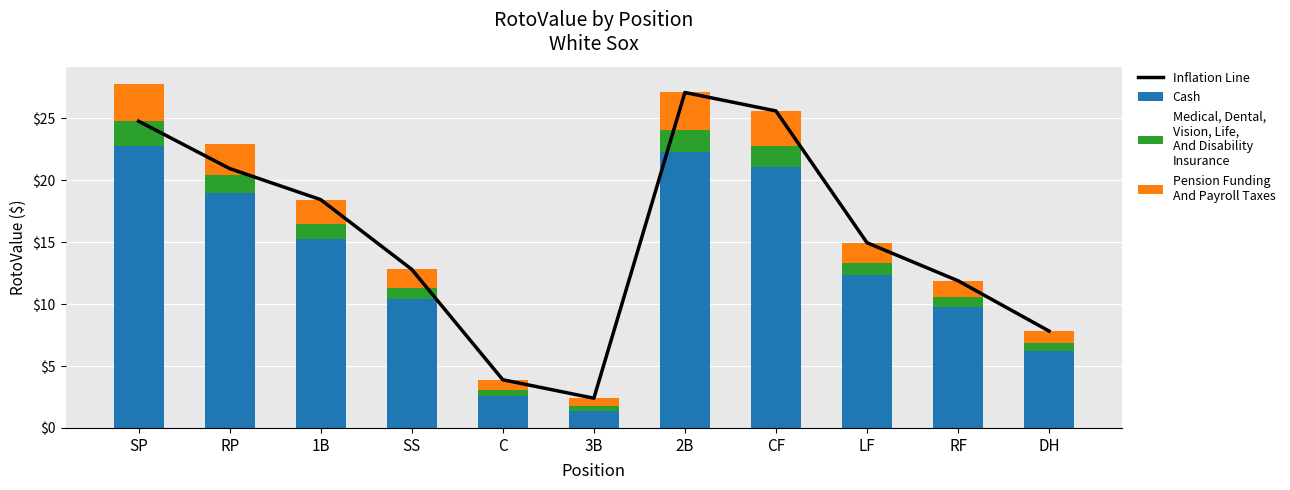

Which series has the largest total across all categories?

Inflation Line